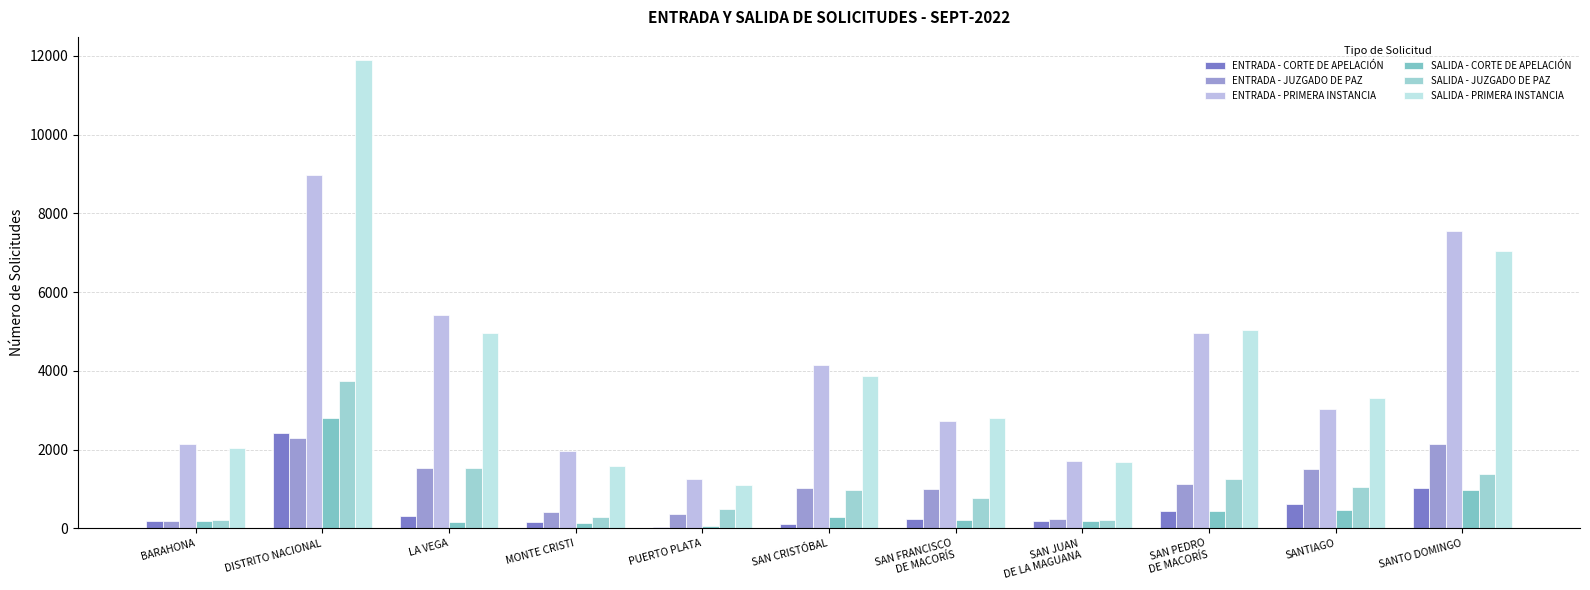

At how many categories does at least one series exceed 9181?

1